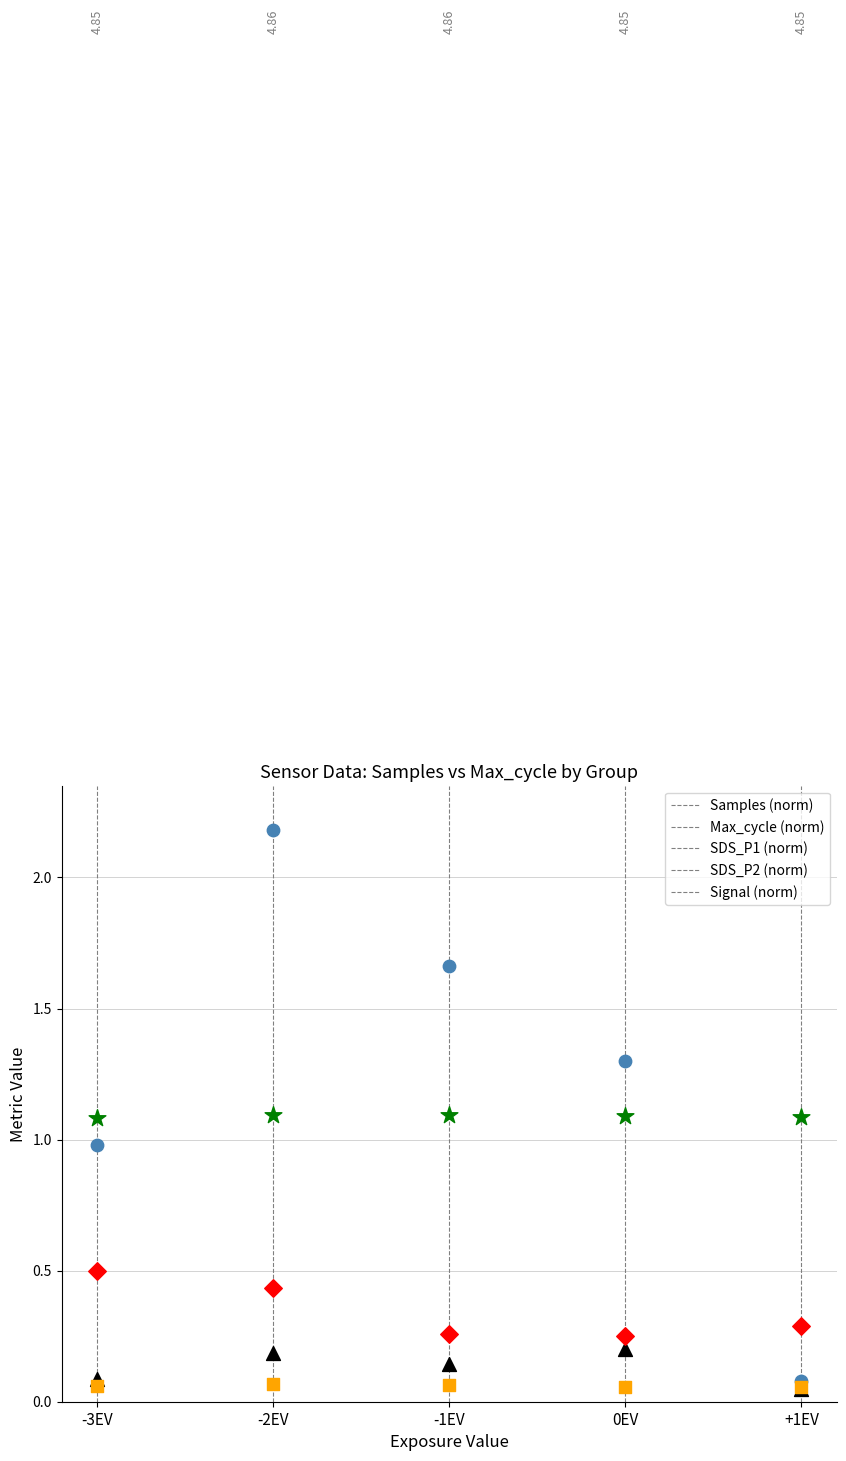

Which series reaches the maximum Y coordinate?

Samples (norm)